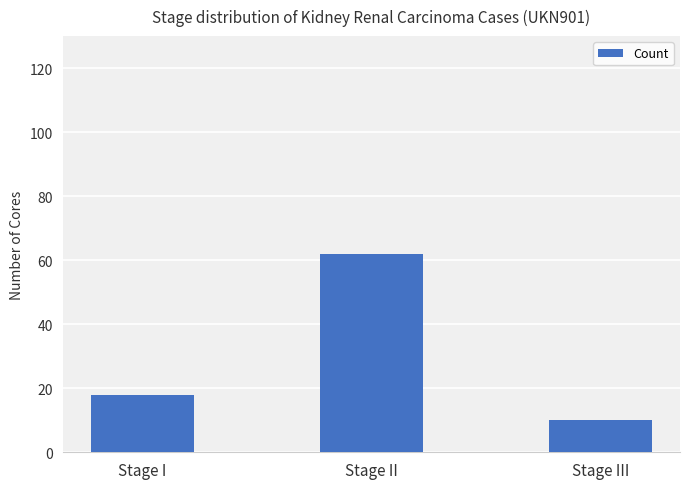

What is the maximum value shown in the chart?

62